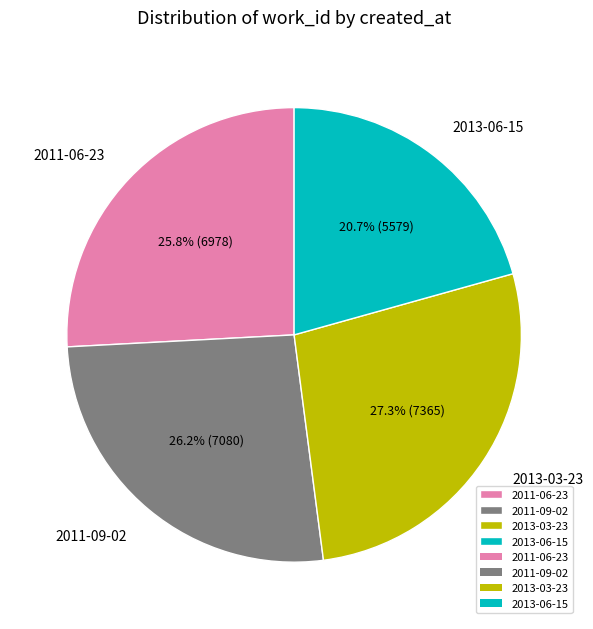

Is it true that 2011-06-23 is 26% of the pie?

True